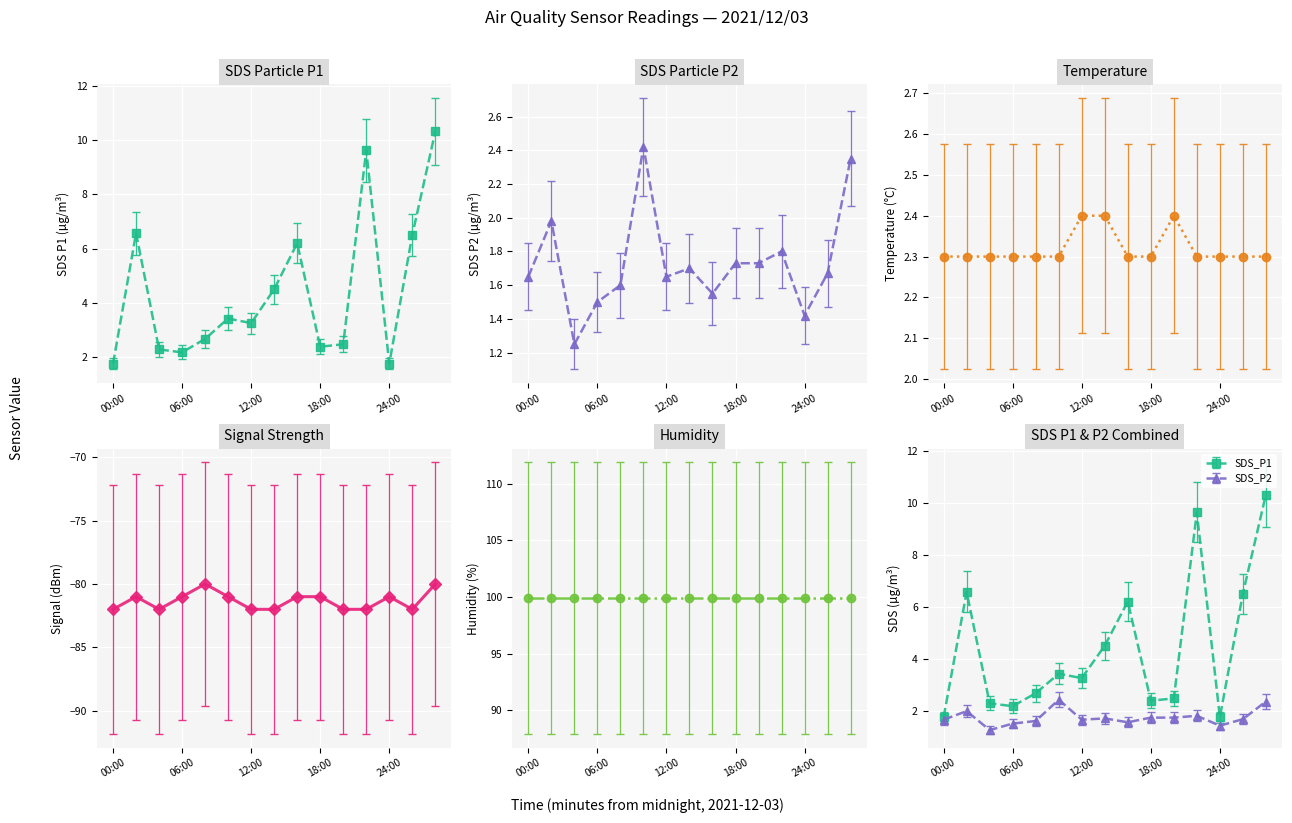

True or false: SDS_P1 and Signal cross at least once.

False